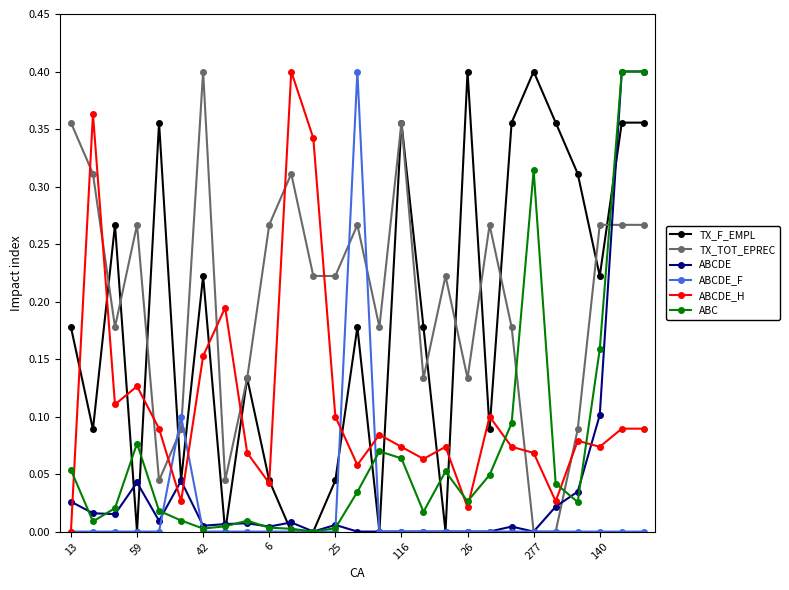

Which series has the largest total across all categories?

TX_TOT_EPREC